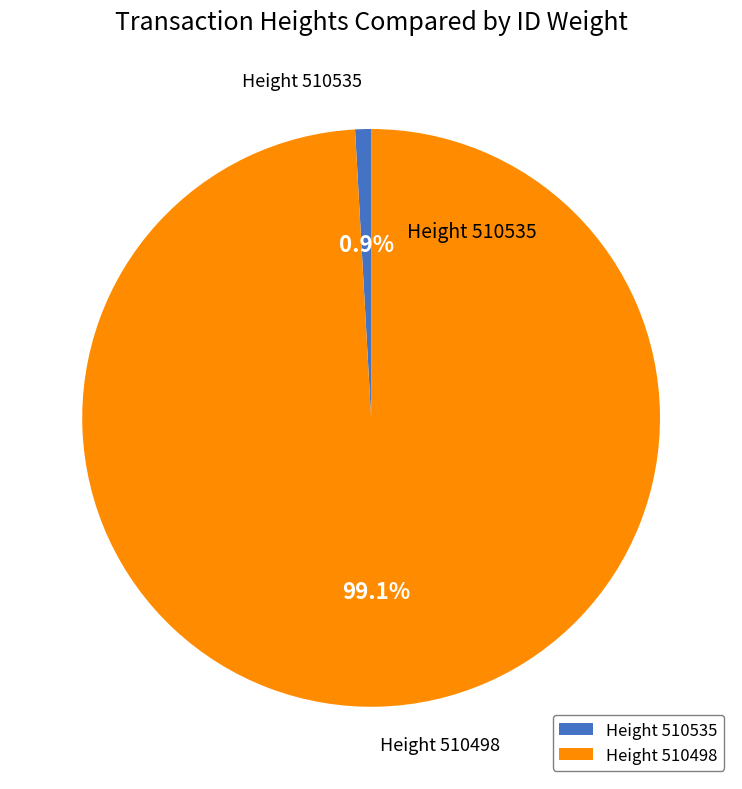

Combined, what portion of the pie is Height 510498 and Height 510535?

100.0%